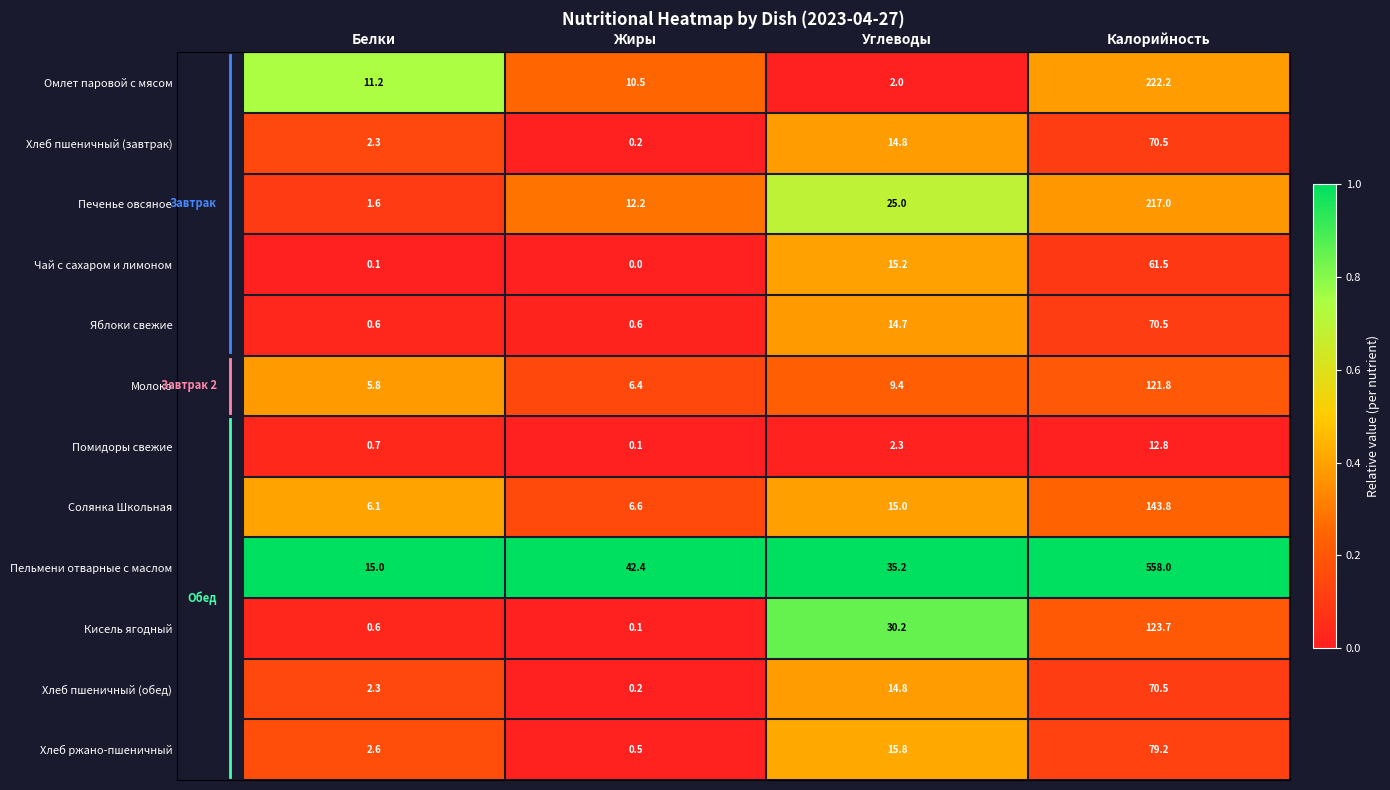

What is the greatest value displayed?

558.0